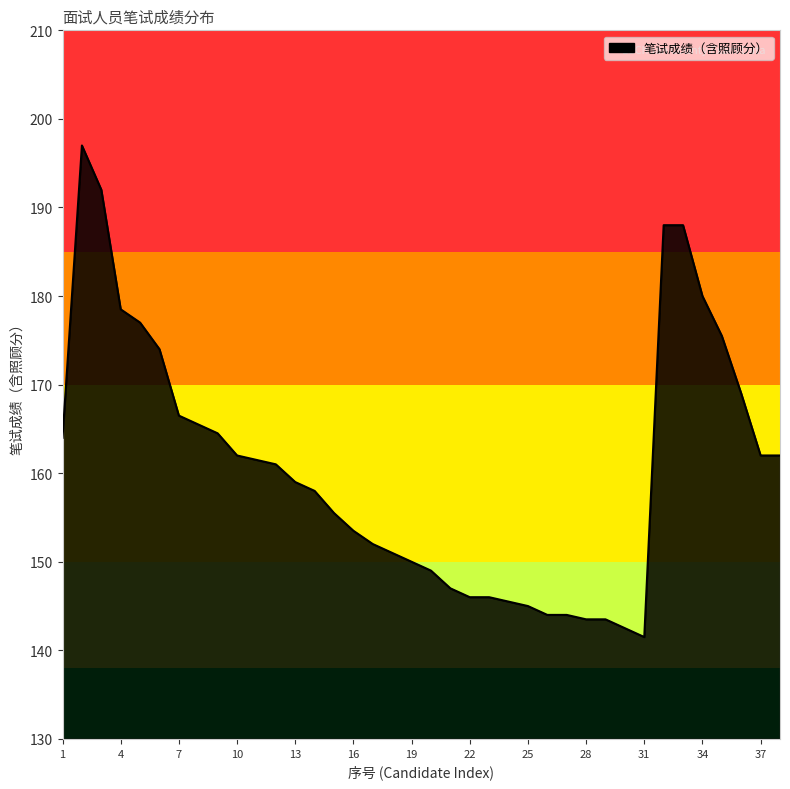

How many series are shown in this chart?

1